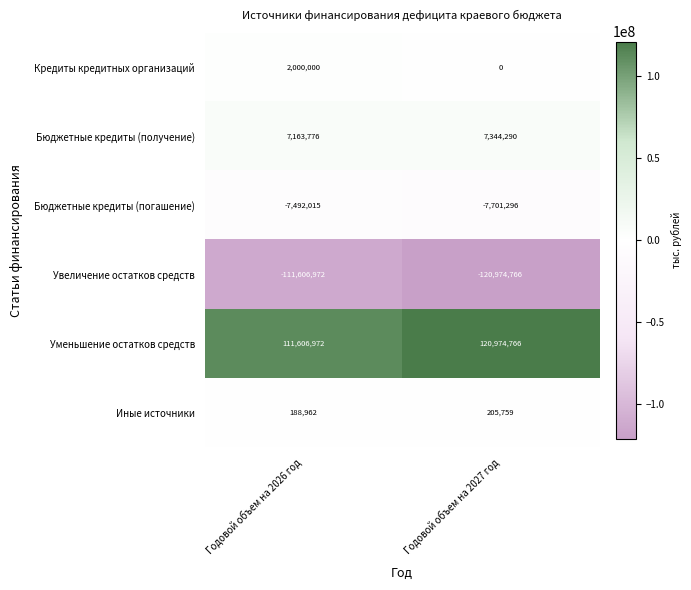

Count the number of categories in the chart.

2